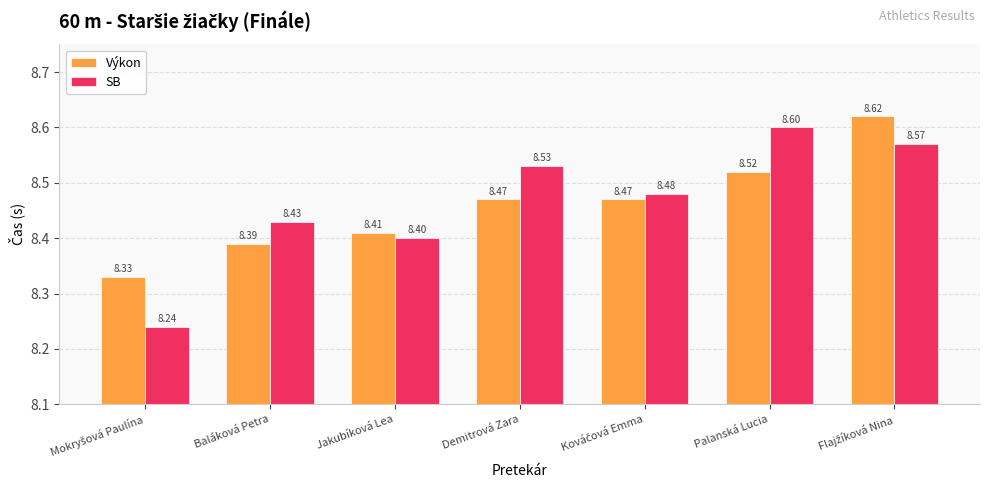

What is the sum of all Výkon values?

59.2